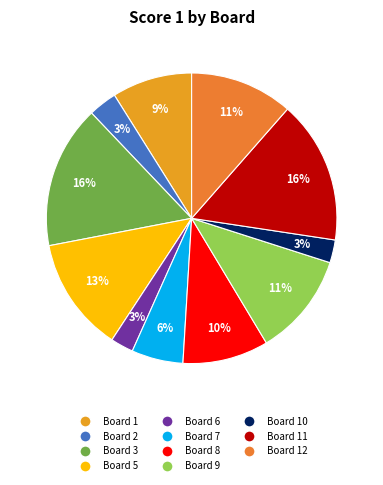

What is the largest slice in the pie chart?

Board 3